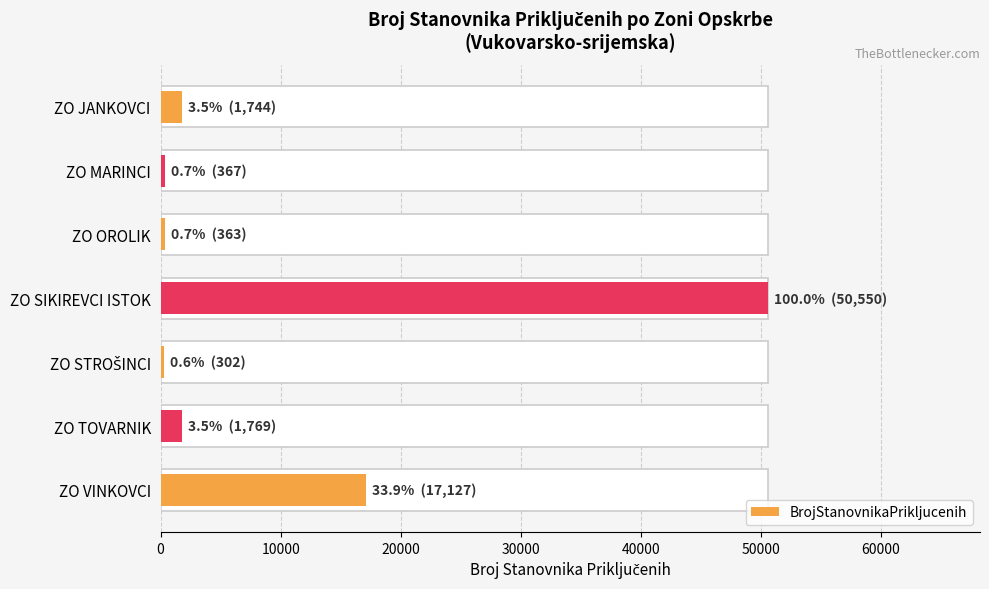

What is the minimum value shown in the chart?

302